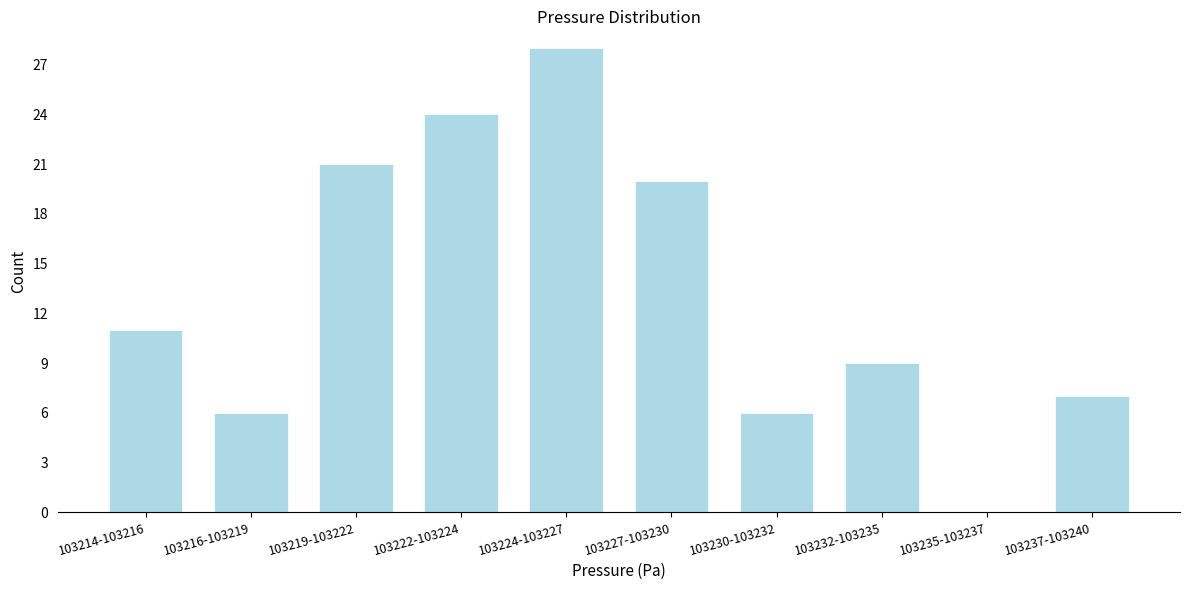

Reading left to right, extract all data points from this chart.

103214-103216=11	103216-103219=6	103219-103222=21	103222-103224=24	103224-103227=28	103227-103230=20	103230-103232=6	103232-103235=9	103235-103237=0	103237-103240=7